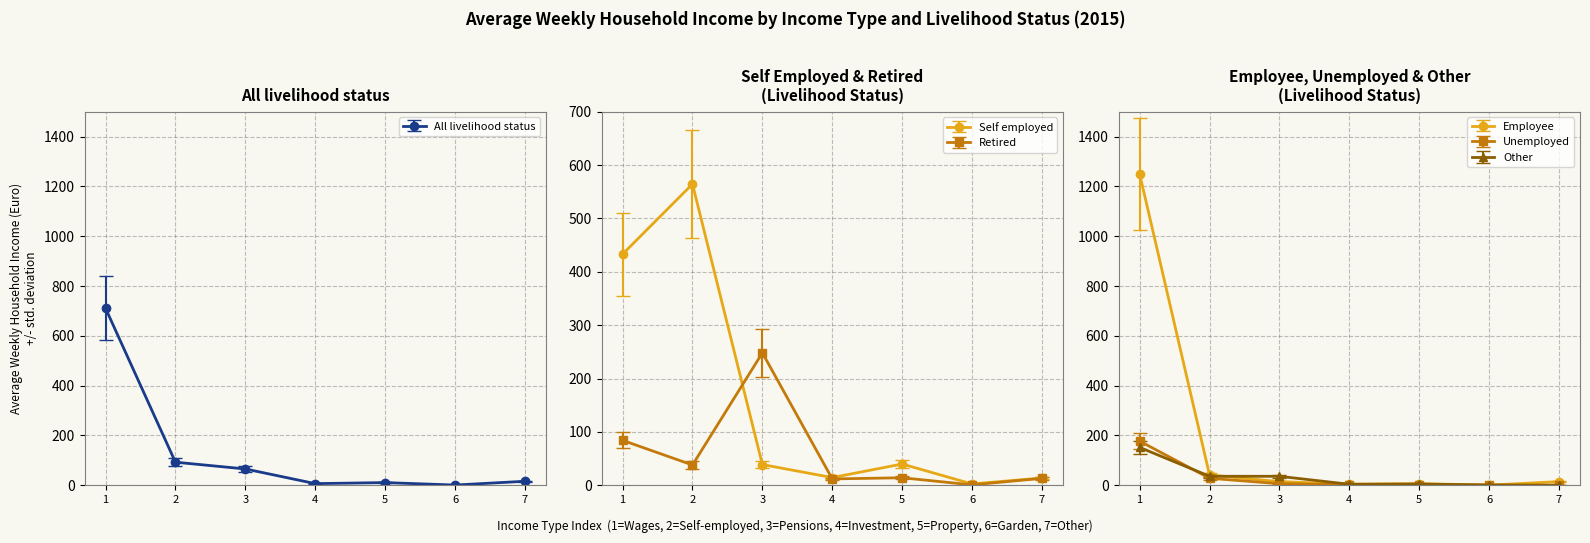

At which category does Other reach its first local peak?

5